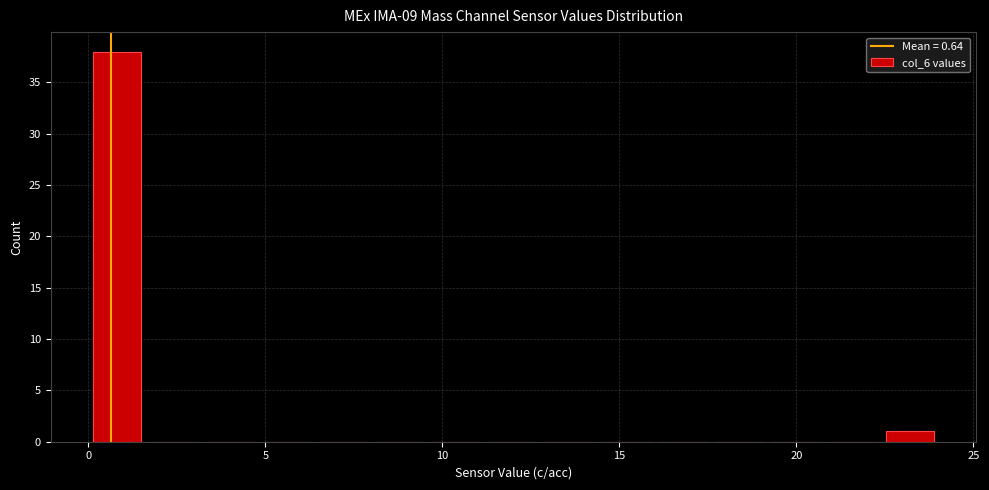

Read against the x-axis, roughly where is the centre of the tallest bar?

1.0